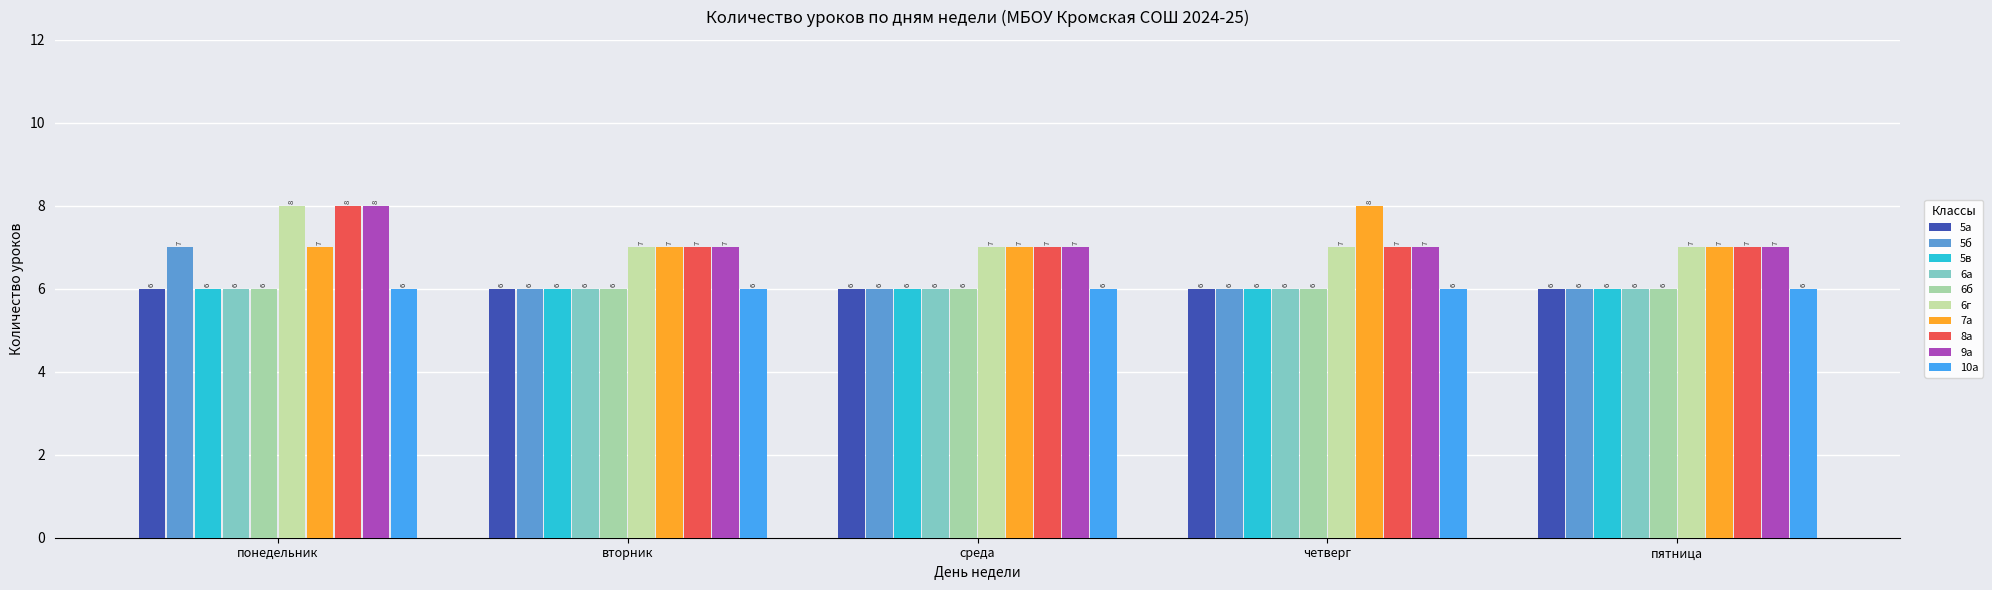

What is the value of the 7а bar at the 1st from the left?

7